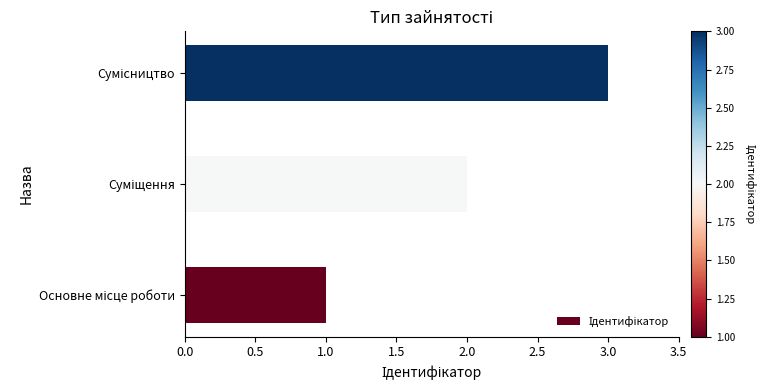

What is the maximum value shown in the chart?

3